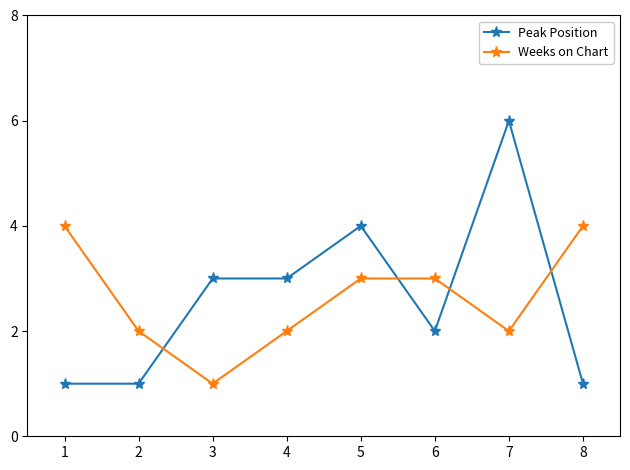

Between 1 and 2, which series saw the biggest shift?

Weeks on Chart